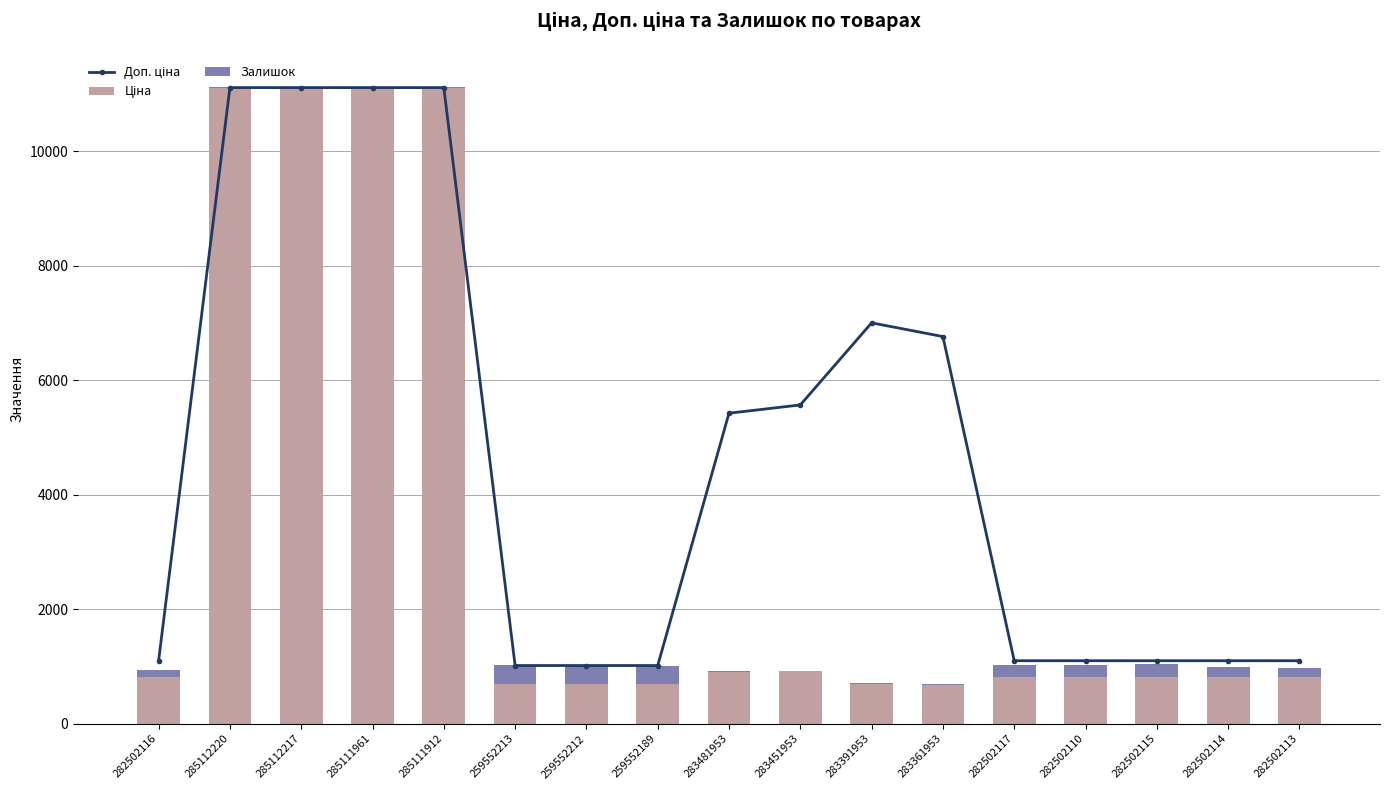

Is it true that Доп. ціна equals 9227.6 at 283481953?

False